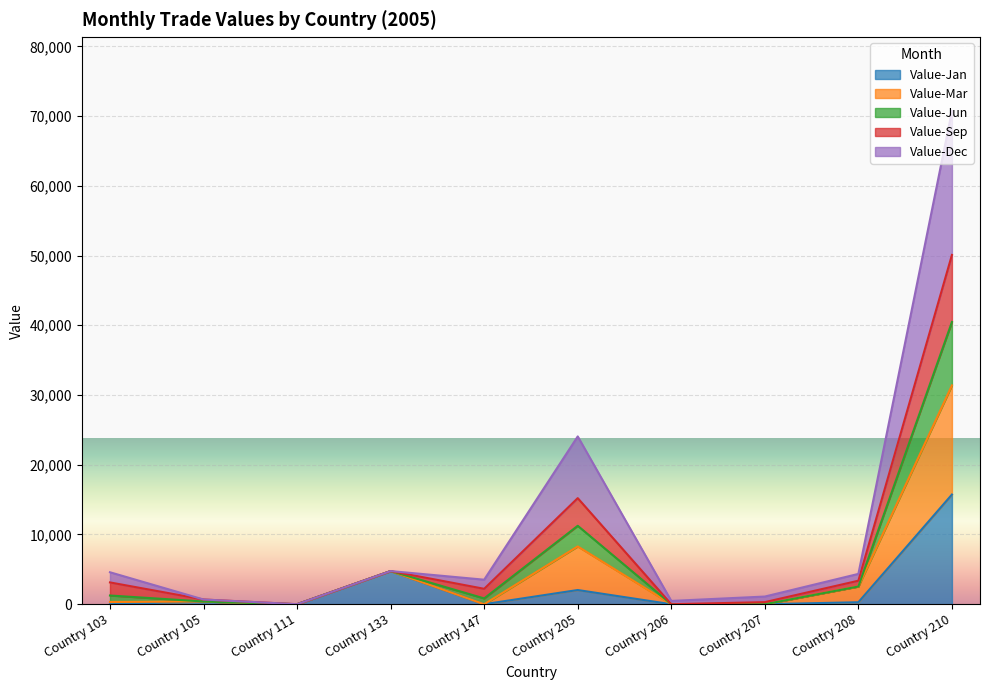

What is the difference between the maximum and second lowest values in the Value-Jan series?

15725